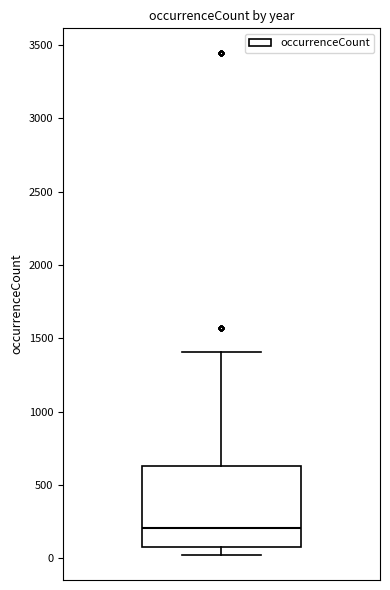

Read this box plot against the y-axis: the position of the median line, the range covered by the box, and the ends of both whiskers. The values are not printed on the chart, so give them approximately, as read against the axis.

median 200, box 50 to 650, whiskers 0 to 1400